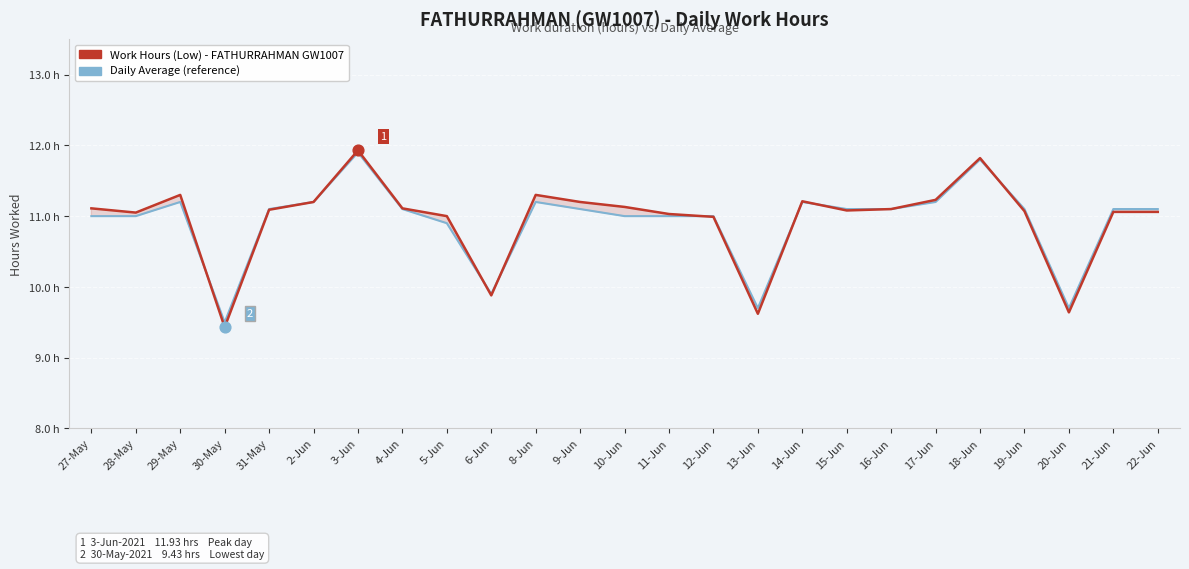

Is the value of Daily Average at 19-Jun greater than the value of Work Hours (Low) at 3-Jun?

No